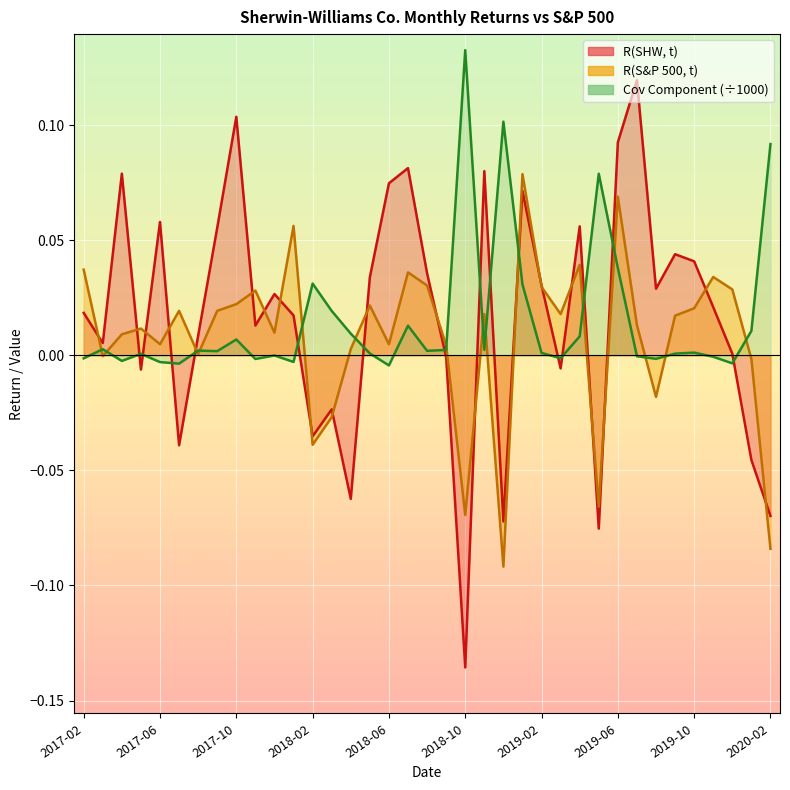

What value does the R(S&P 500, t) series have at 2019-05?

-0.1